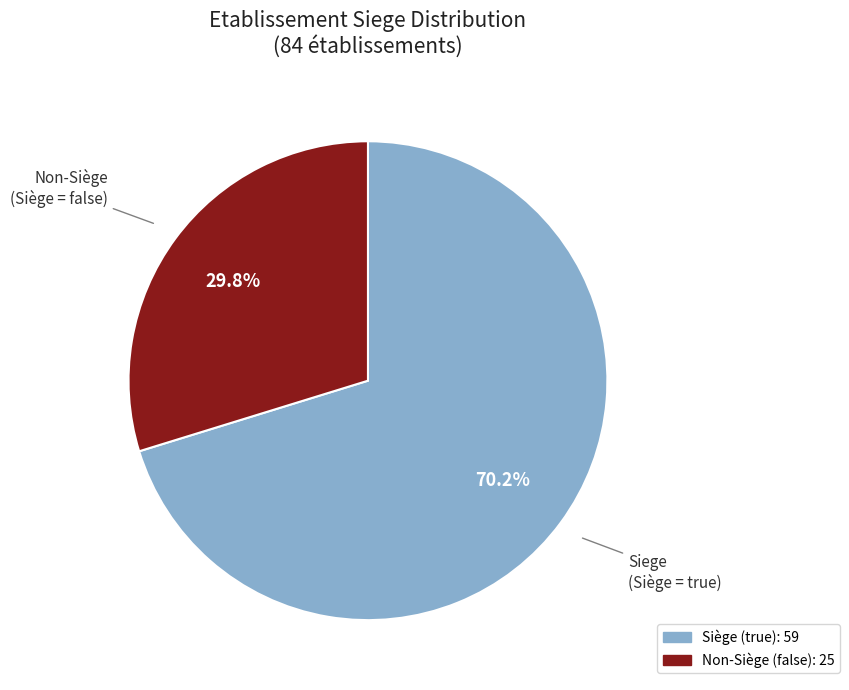

Count the number of slices in the pie.

2